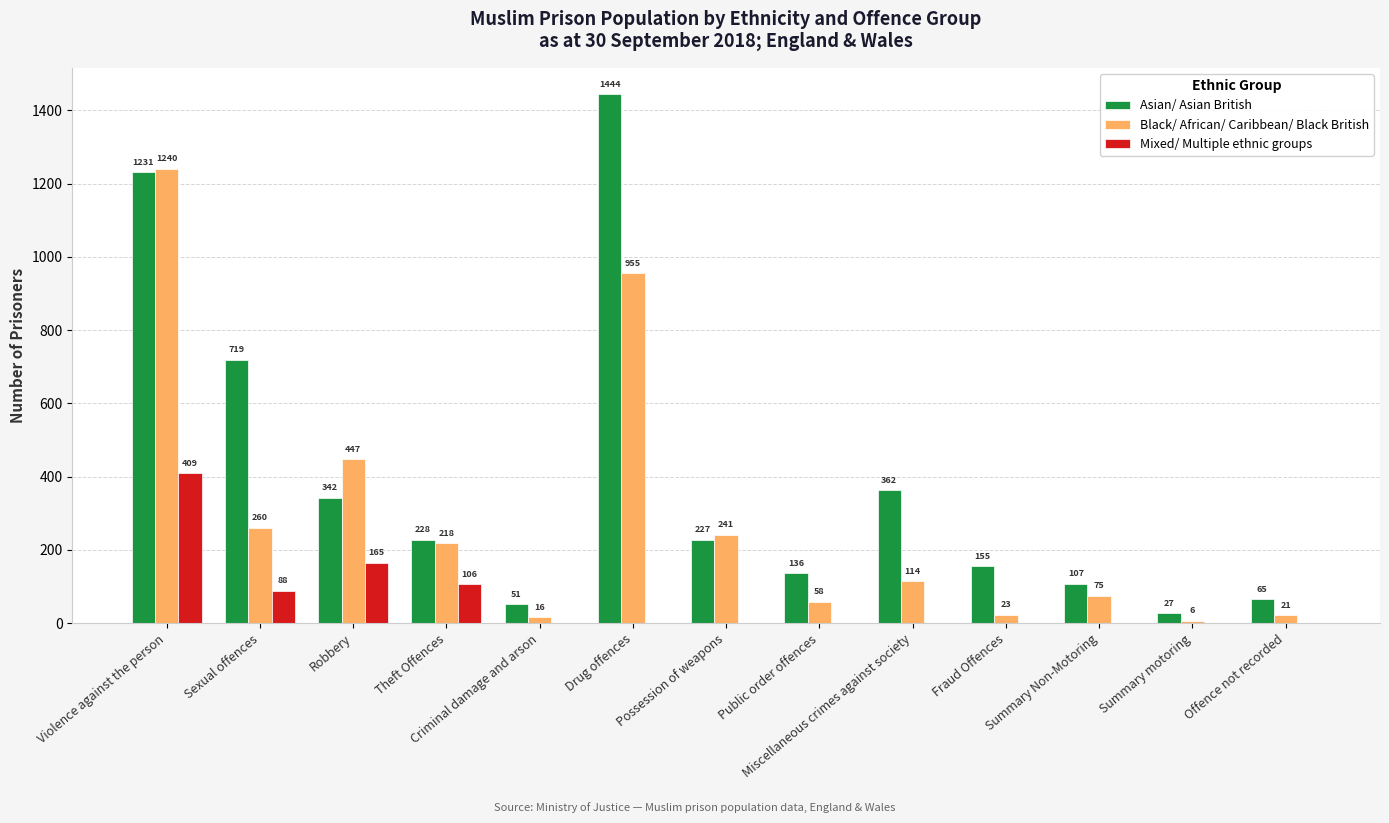

Which series has the largest total across all categories?

Asian/ Asian British